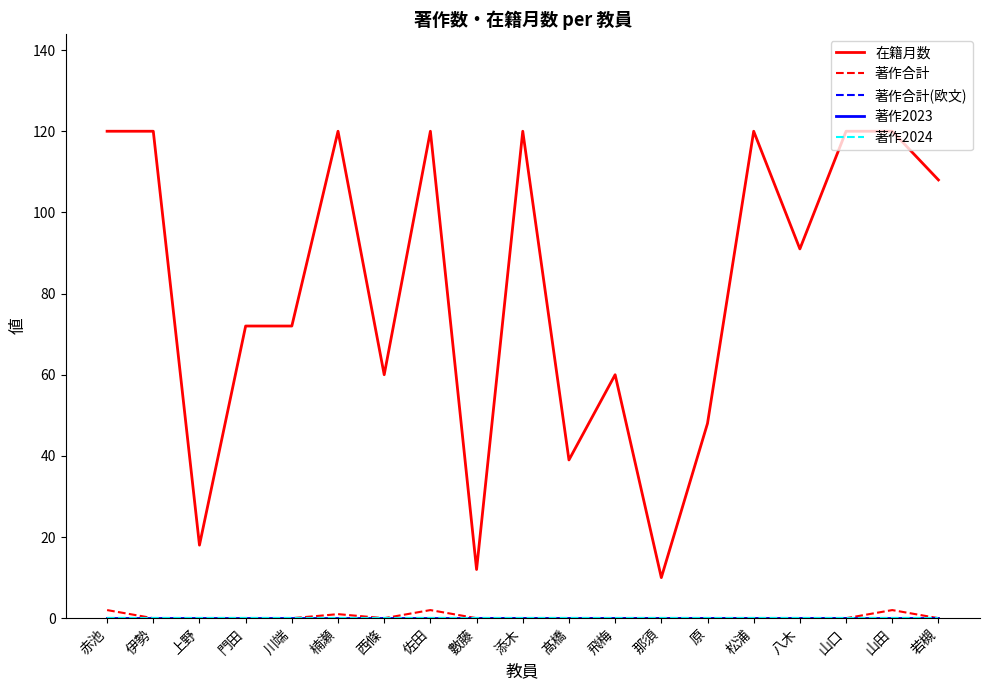

How many lines are shown in the chart?

5